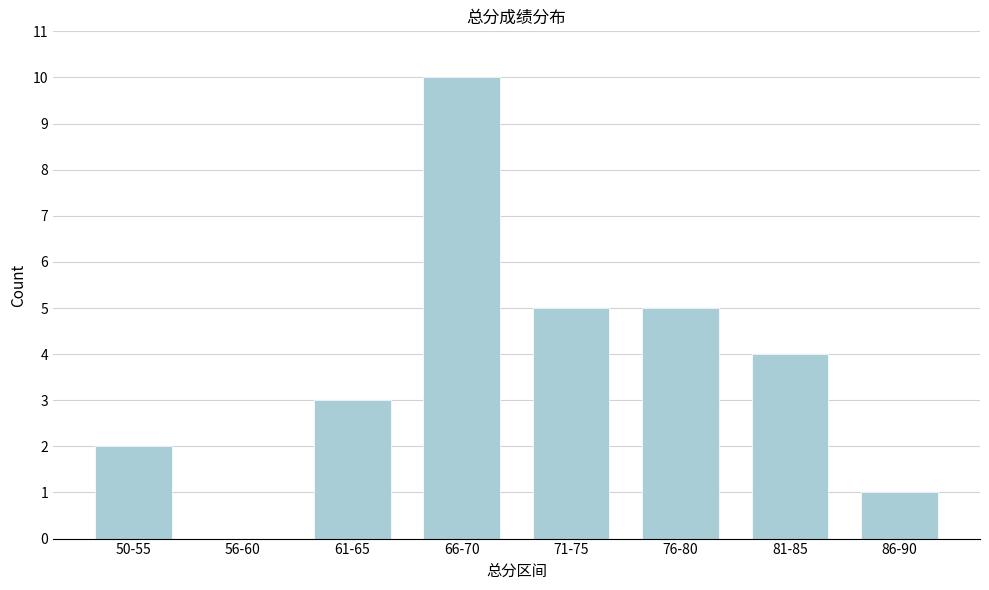

Reading left to right, transcribe all the data shown in this chart.

50-55=2	56-60=0	61-65=3	66-70=10	71-75=5	76-80=5	81-85=4	86-90=1